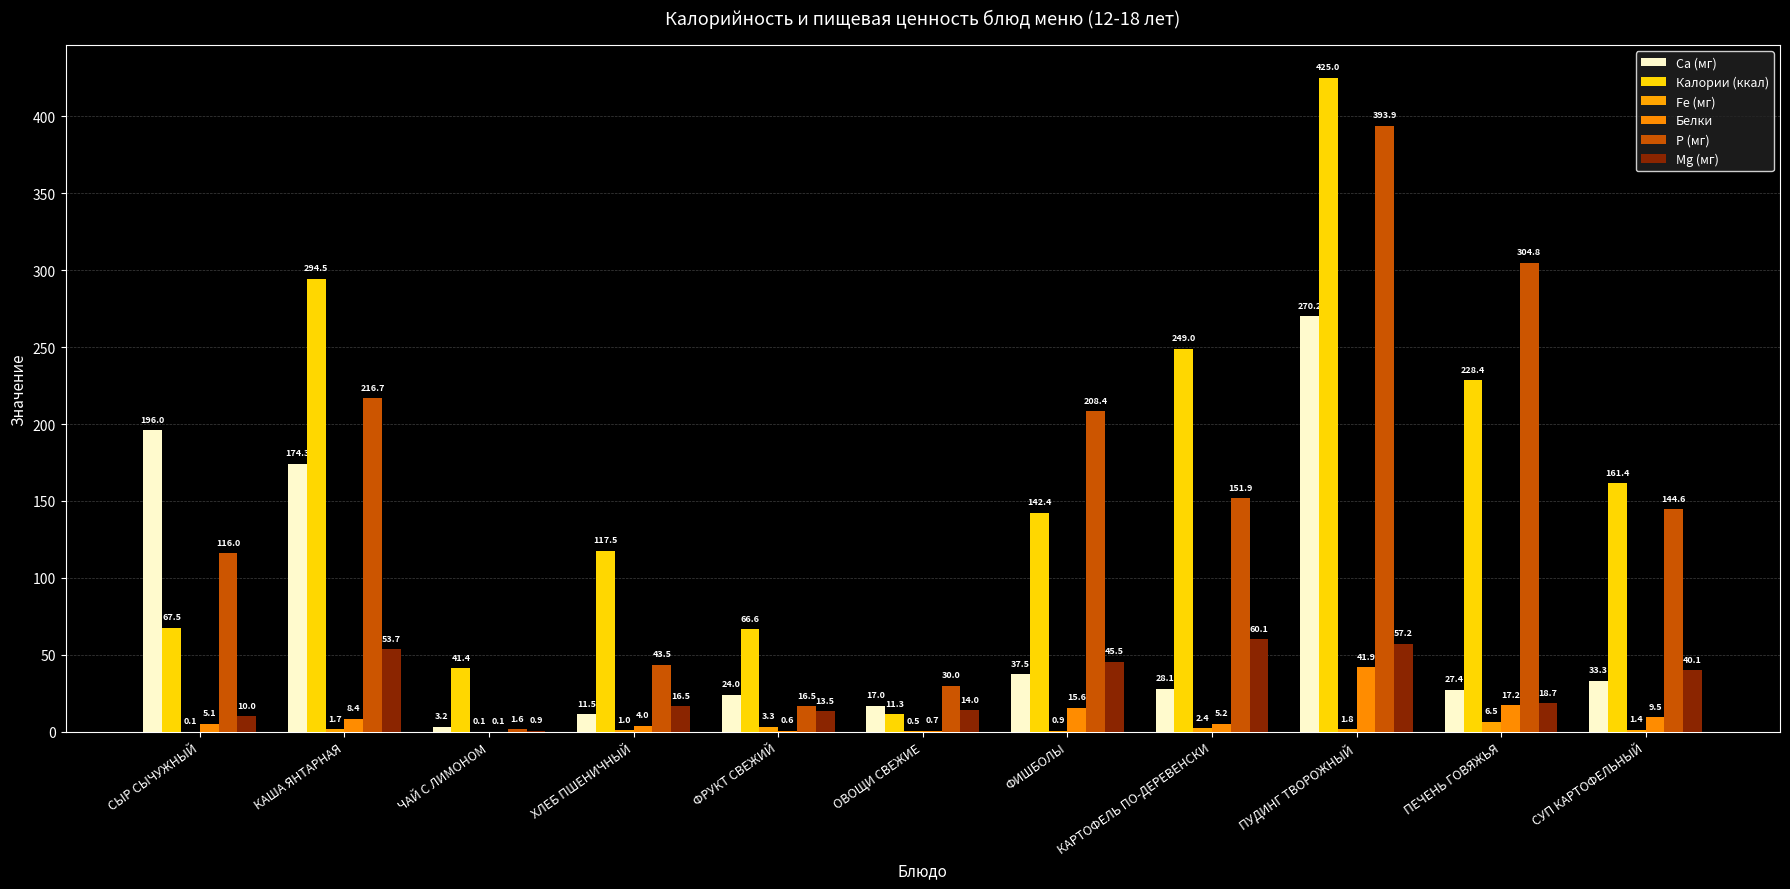

Reading right to left, extract all data points from this chart.

Ca (мг): СУП КАРТОФЕЛЬНЫЙ=33.3	ПЕЧЕНЬ ГОВЯЖЬЯ=27.4	ПУДИНГ ТВОРОЖНЫЙ=270.2	КАРТОФЕЛЬ ПО-ДЕРЕВЕНСКИ=28.1	ФИШБОЛЫ=37.5	ОВОЩИ СВЕЖИЕ=17.0	ФРУКТ СВЕЖИЙ=24.0	ХЛЕБ ПШЕНИЧНЫЙ=11.5	ЧАЙ С ЛИМОНОМ=3.2	КАША ЯНТАРНАЯ=174.3	СЫР СЫЧУЖНЫЙ=196.0
Калории (ккал): СУП КАРТОФЕЛЬНЫЙ=161.4	ПЕЧЕНЬ ГОВЯЖЬЯ=228.4	ПУДИНГ ТВОРОЖНЫЙ=425.0	КАРТОФЕЛЬ ПО-ДЕРЕВЕНСКИ=249.0	ФИШБОЛЫ=142.4	ОВОЩИ СВЕЖИЕ=11.3	ФРУКТ СВЕЖИЙ=66.6	ХЛЕБ ПШЕНИЧНЫЙ=117.5	ЧАЙ С ЛИМОНОМ=41.4	КАША ЯНТАРНАЯ=294.5	СЫР СЫЧУЖНЫЙ=67.5
Fe (мг): СУП КАРТОФЕЛЬНЫЙ=1.4	ПЕЧЕНЬ ГОВЯЖЬЯ=6.5	ПУДИНГ ТВОРОЖНЫЙ=1.8	КАРТОФЕЛЬ ПО-ДЕРЕВЕНСКИ=2.4	ФИШБОЛЫ=0.9	ОВОЩИ СВЕЖИЕ=0.5	ФРУКТ СВЕЖИЙ=3.3	ХЛЕБ ПШЕНИЧНЫЙ=1.0	ЧАЙ С ЛИМОНОМ=0.1	КАША ЯНТАРНАЯ=1.7	СЫР СЫЧУЖНЫЙ=0.1
Белки: СУП КАРТОФЕЛЬНЫЙ=9.5	ПЕЧЕНЬ ГОВЯЖЬЯ=17.2	ПУДИНГ ТВОРОЖНЫЙ=41.9	КАРТОФЕЛЬ ПО-ДЕРЕВЕНСКИ=5.2	ФИШБОЛЫ=15.6	ОВОЩИ СВЕЖИЕ=0.7	ФРУКТ СВЕЖИЙ=0.6	ХЛЕБ ПШЕНИЧНЫЙ=4.0	ЧАЙ С ЛИМОНОМ=0.1	КАША ЯНТАРНАЯ=8.4	СЫР СЫЧУЖНЫЙ=5.1
P (мг): СУП КАРТОФЕЛЬНЫЙ=144.6	ПЕЧЕНЬ ГОВЯЖЬЯ=304.8	ПУДИНГ ТВОРОЖНЫЙ=393.9	КАРТОФЕЛЬ ПО-ДЕРЕВЕНСКИ=151.9	ФИШБОЛЫ=208.4	ОВОЩИ СВЕЖИЕ=30.0	ФРУКТ СВЕЖИЙ=16.5	ХЛЕБ ПШЕНИЧНЫЙ=43.5	ЧАЙ С ЛИМОНОМ=1.6	КАША ЯНТАРНАЯ=216.7	СЫР СЫЧУЖНЫЙ=116.0
Mg (мг): СУП КАРТОФЕЛЬНЫЙ=40.1	ПЕЧЕНЬ ГОВЯЖЬЯ=18.7	ПУДИНГ ТВОРОЖНЫЙ=57.2	КАРТОФЕЛЬ ПО-ДЕРЕВЕНСКИ=60.1	ФИШБОЛЫ=45.5	ОВОЩИ СВЕЖИЕ=14.0	ФРУКТ СВЕЖИЙ=13.5	ХЛЕБ ПШЕНИЧНЫЙ=16.5	ЧАЙ С ЛИМОНОМ=0.9	КАША ЯНТАРНАЯ=53.7	СЫР СЫЧУЖНЫЙ=10.0